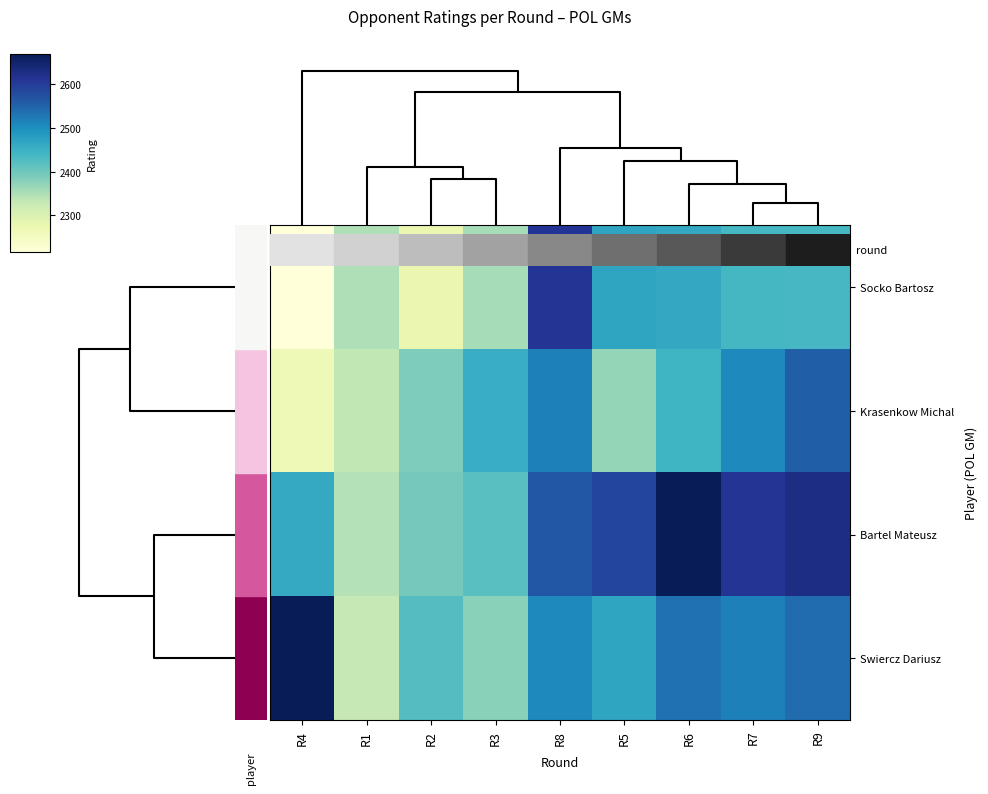

At R8, list the series in order from largest to smallest.

Socko Bartosz, Bartel Mateusz, Krasenkow Michal, Swiercz Dariusz